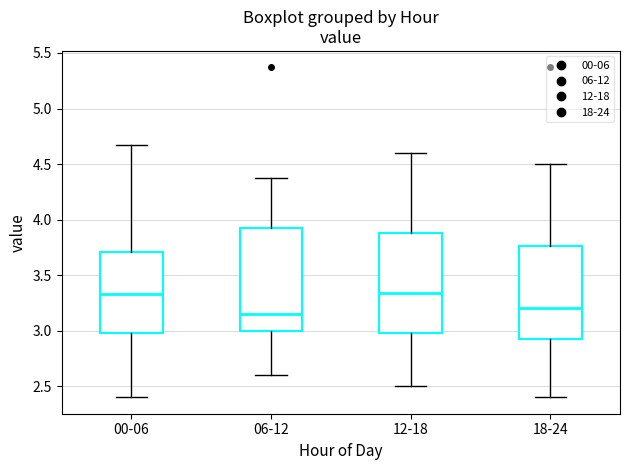

Reading left to right, transcribe this box plot: for each box, give where its median line is, the range the box spans, and where its two whiskers end, as read against the y-axis. The values are not printed on the chart, so give them approximately, as read against the axis.

00-06: median 3.35, box 3.00 to 3.70, whiskers 2.40 to 4.65
06-12: median 3.15, box 3.00 to 3.95, whiskers 2.60 to 4.35
12-18: median 3.35, box 3.00 to 3.90, whiskers 2.50 to 4.60
18-24: median 3.20, box 2.90 to 3.75, whiskers 2.40 to 4.50